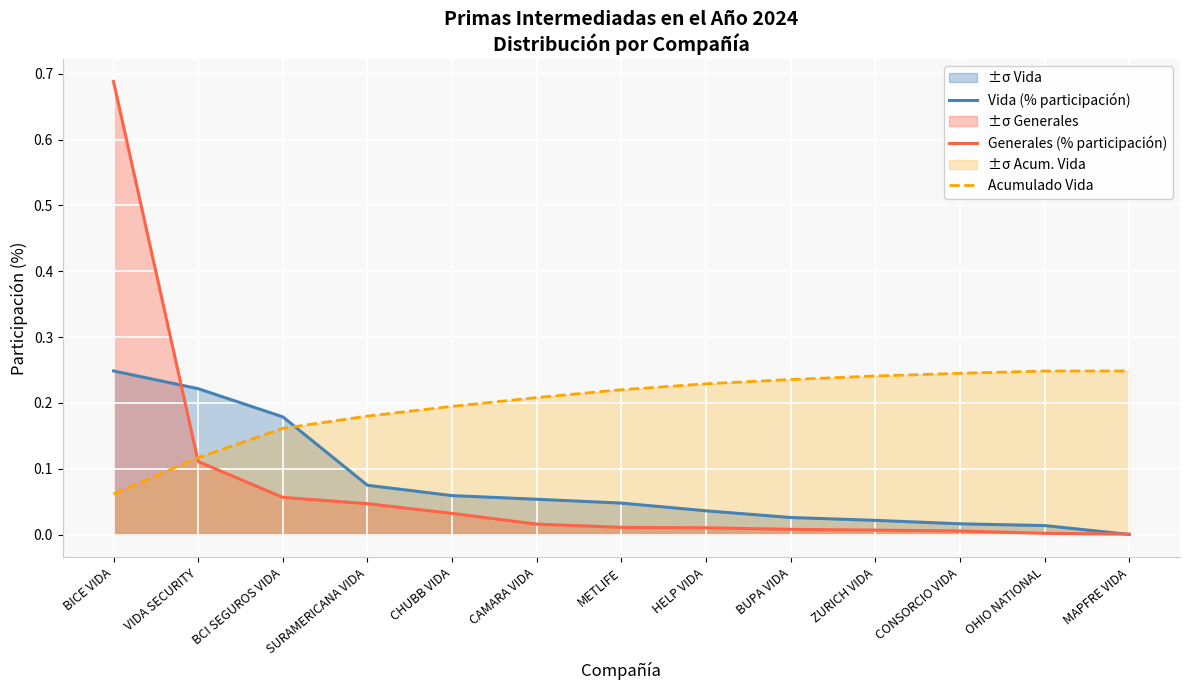

Which series has the largest total across all categories?

Acumulado Vida